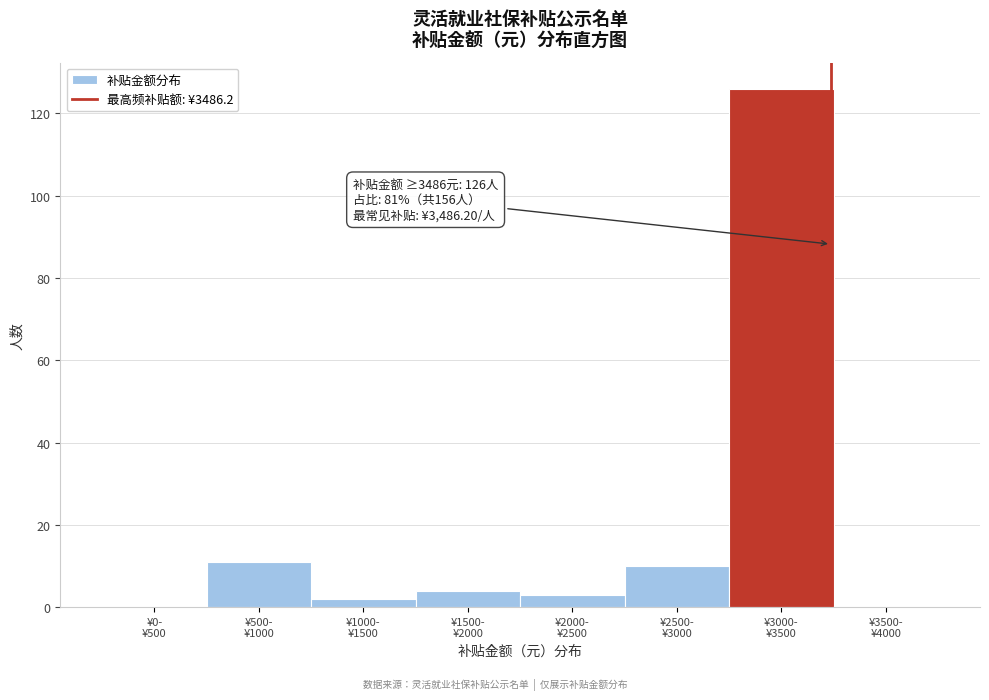

What is the greatest value displayed?

126